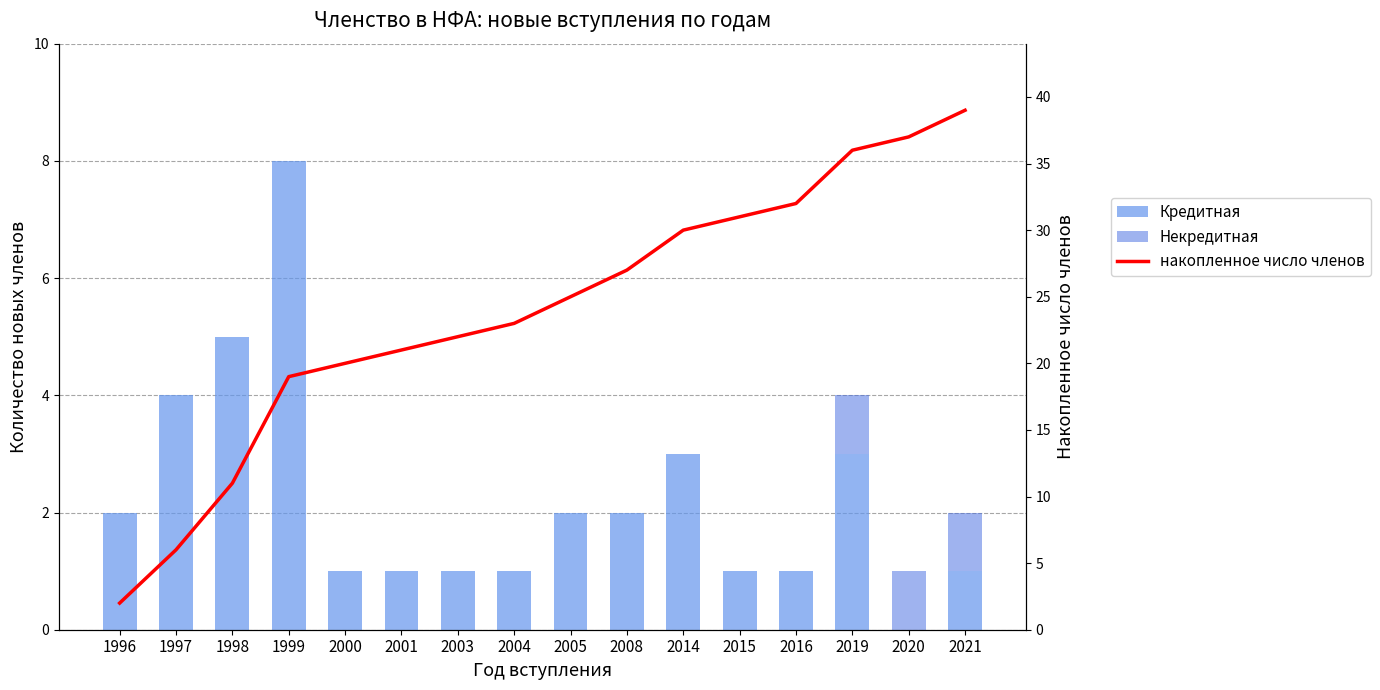

Reading left to right, extract all data points from this chart.

Кредитная: 2	4	5	8	1	1	1	1	2	2	3	1	1	3	0	1
Некредитная: 0	0	0	0	0	0	0	0	0	0	0	0	0	1	1	1
накопленное число членов: 2	6	11	19	20	21	22	23	25	27	30	31	32	36	37	39